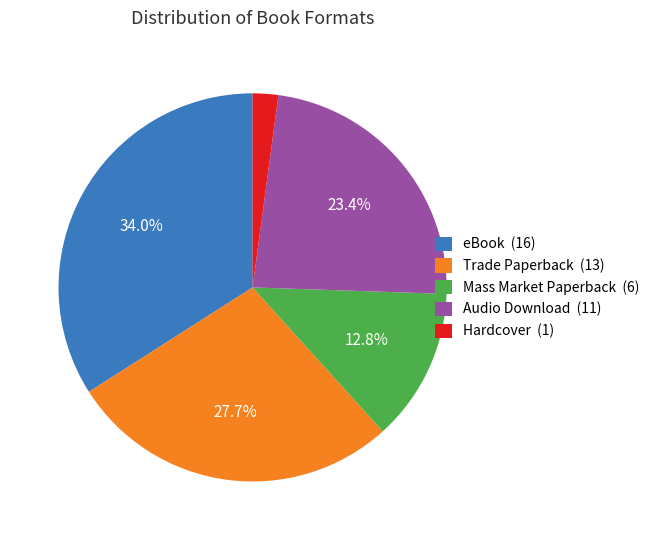

Rank the categories by value from highest to lowest.

eBook (16), Trade Paperback (13), Audio Download (11), Mass Market Paperback (6), Hardcover (1)